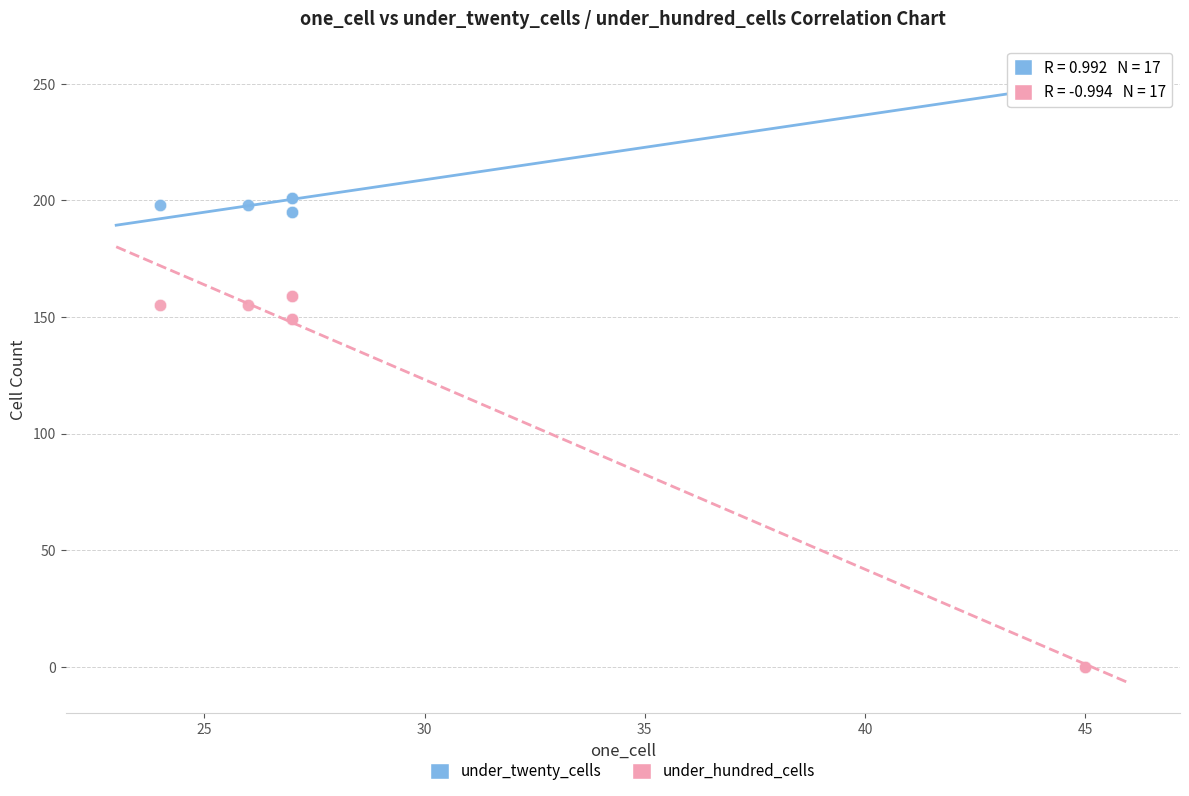

Which series reaches the maximum Y coordinate?

under_twenty_cells